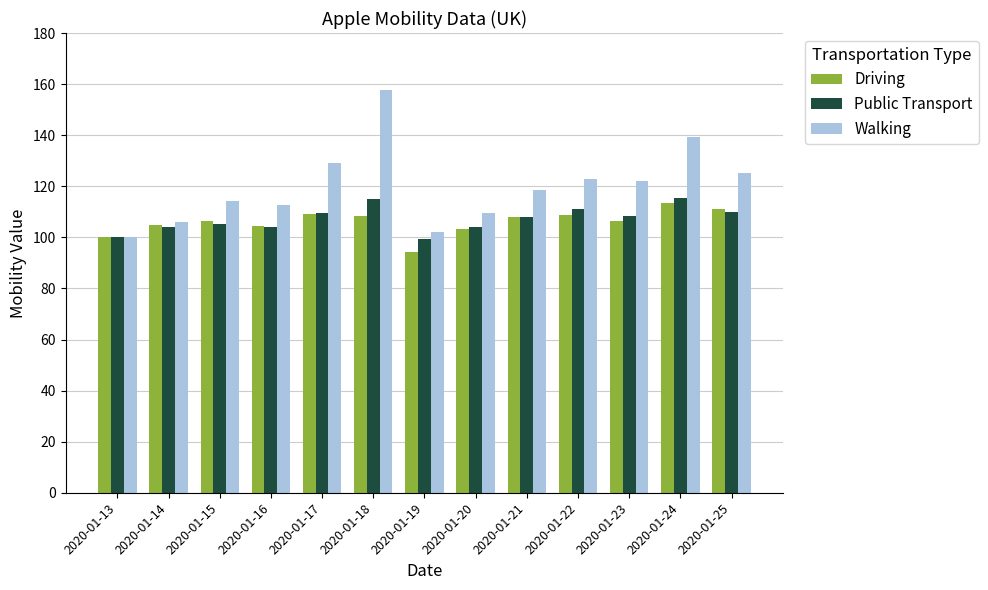

How many bars are there in total?

39